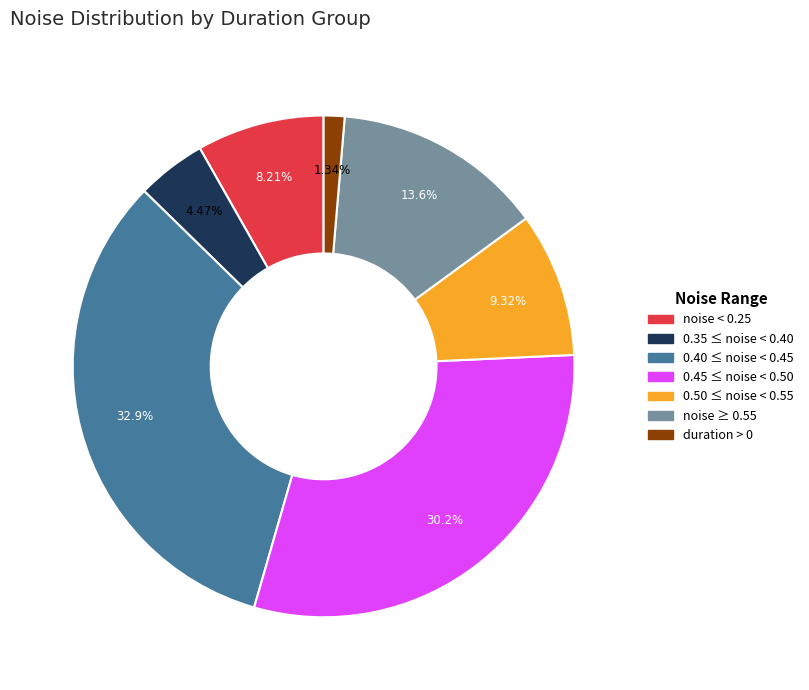

Count the number of slices in the pie.

7